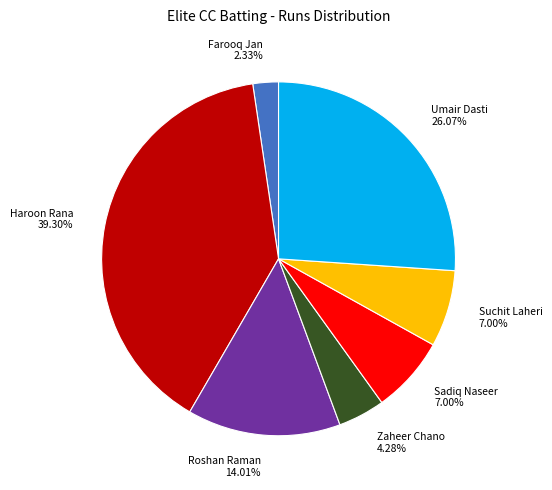

Does any single category account for the majority?

No